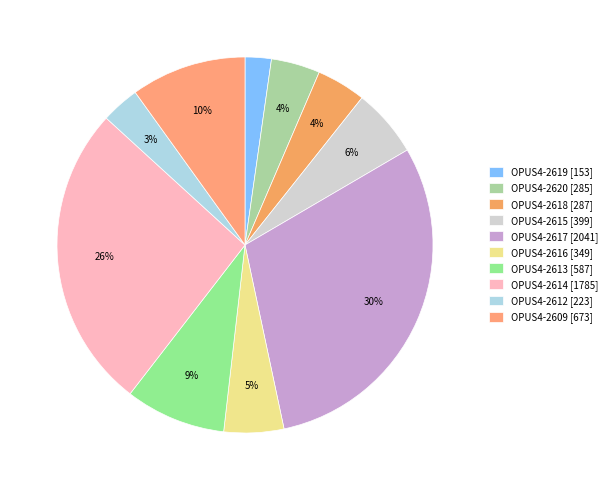

Approximately how many times larger is the value at OPUS4-2614 [1785] compared to OPUS4-2613 [587]?

3.0